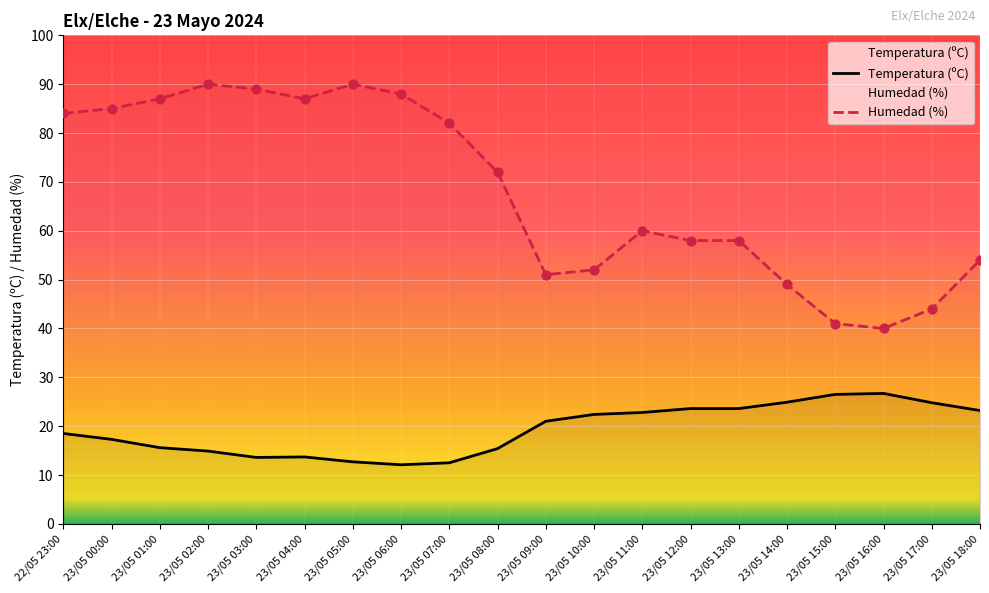

At which category is the sum across all series the highest?

23/05 02:00